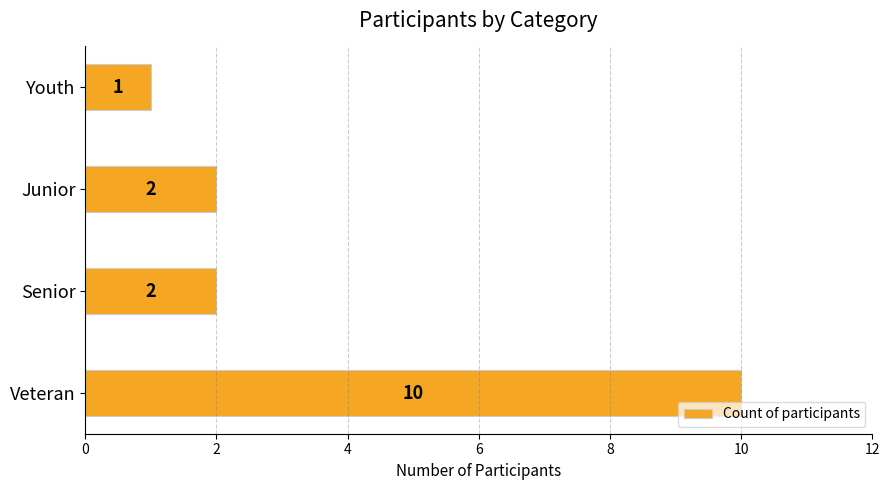

How many bars are there in total?

4